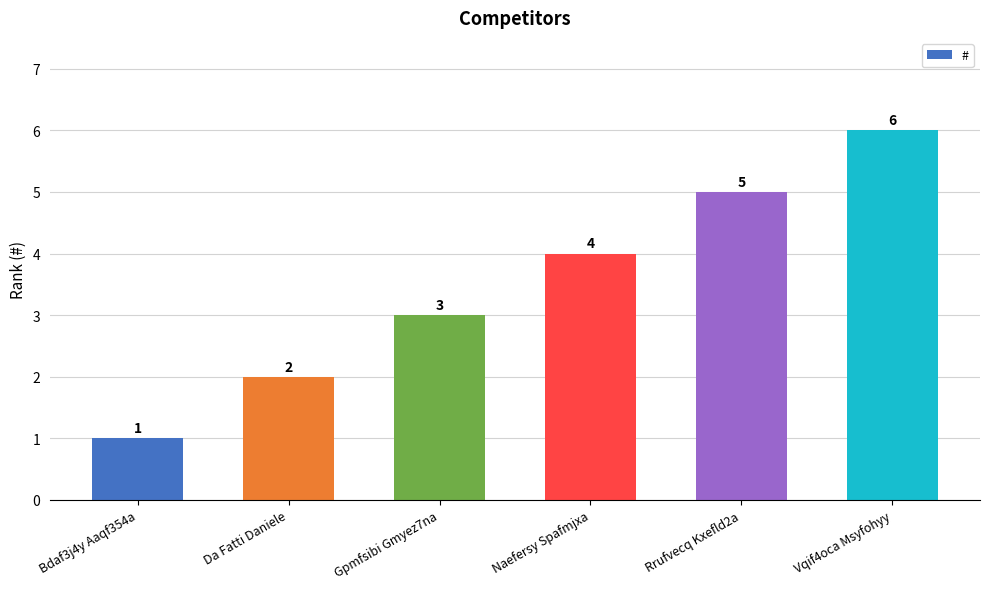

Is it true that the value at Rrufvecq Kxefld2a is 2?

False